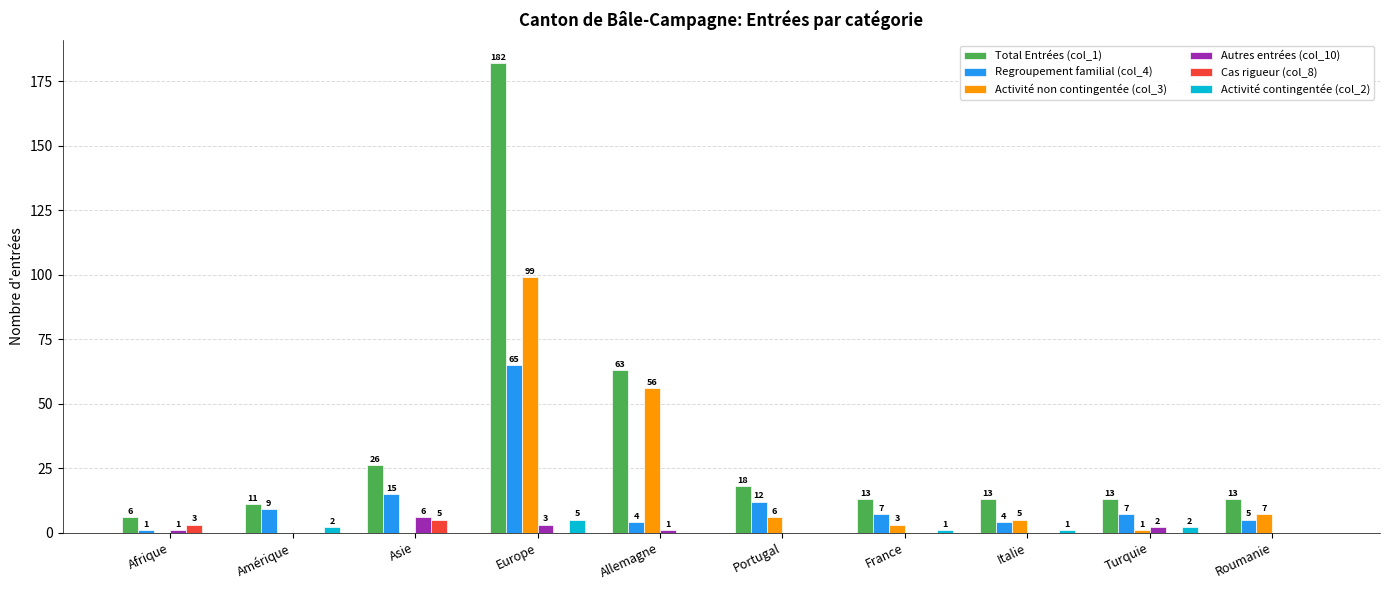

What is the sum of all Cas rigueur (col_8) values?

8